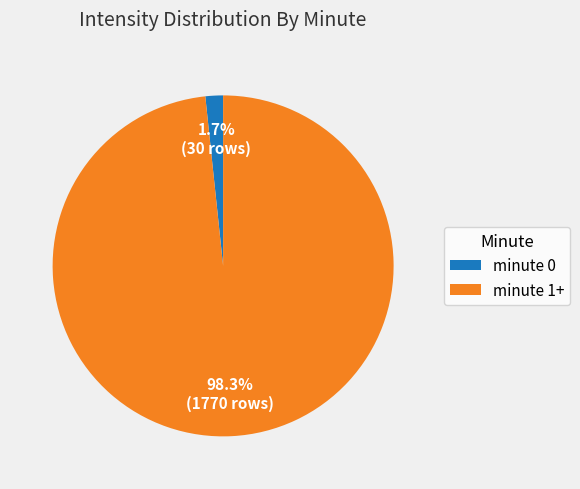

Which has a higher value, minute 0 or minute 1+?

minute 1+